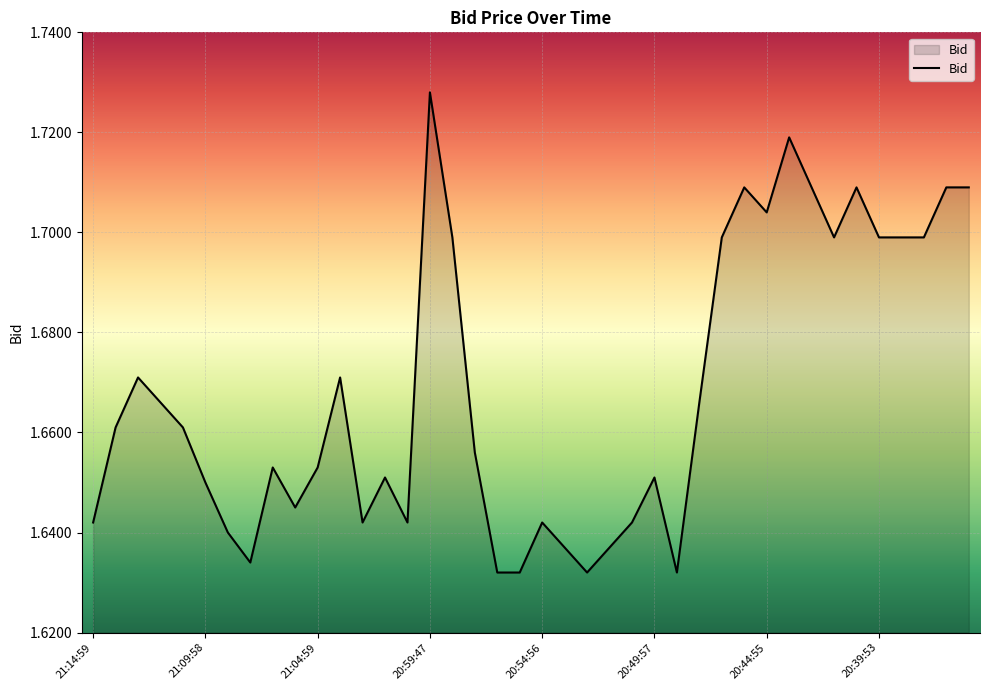

Count the number of data series in this chart.

1